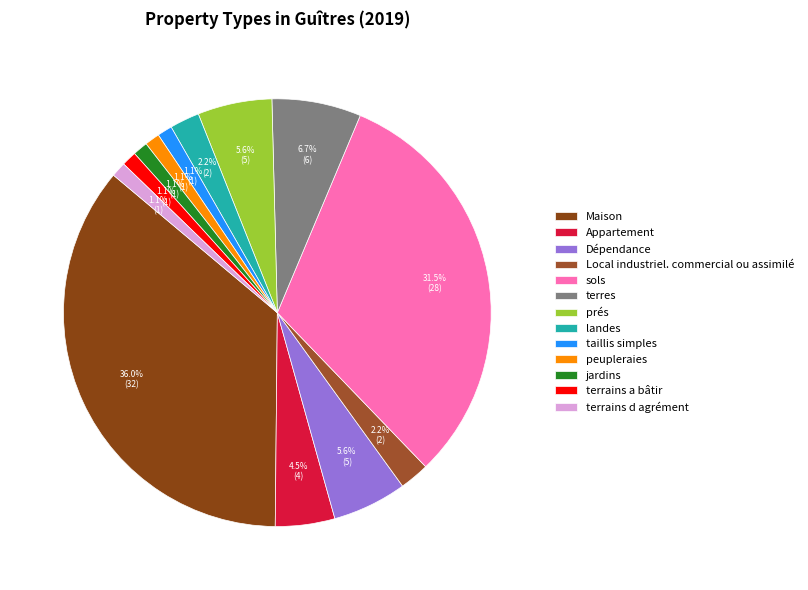

What portion of the pie excludes landes?

97.8%